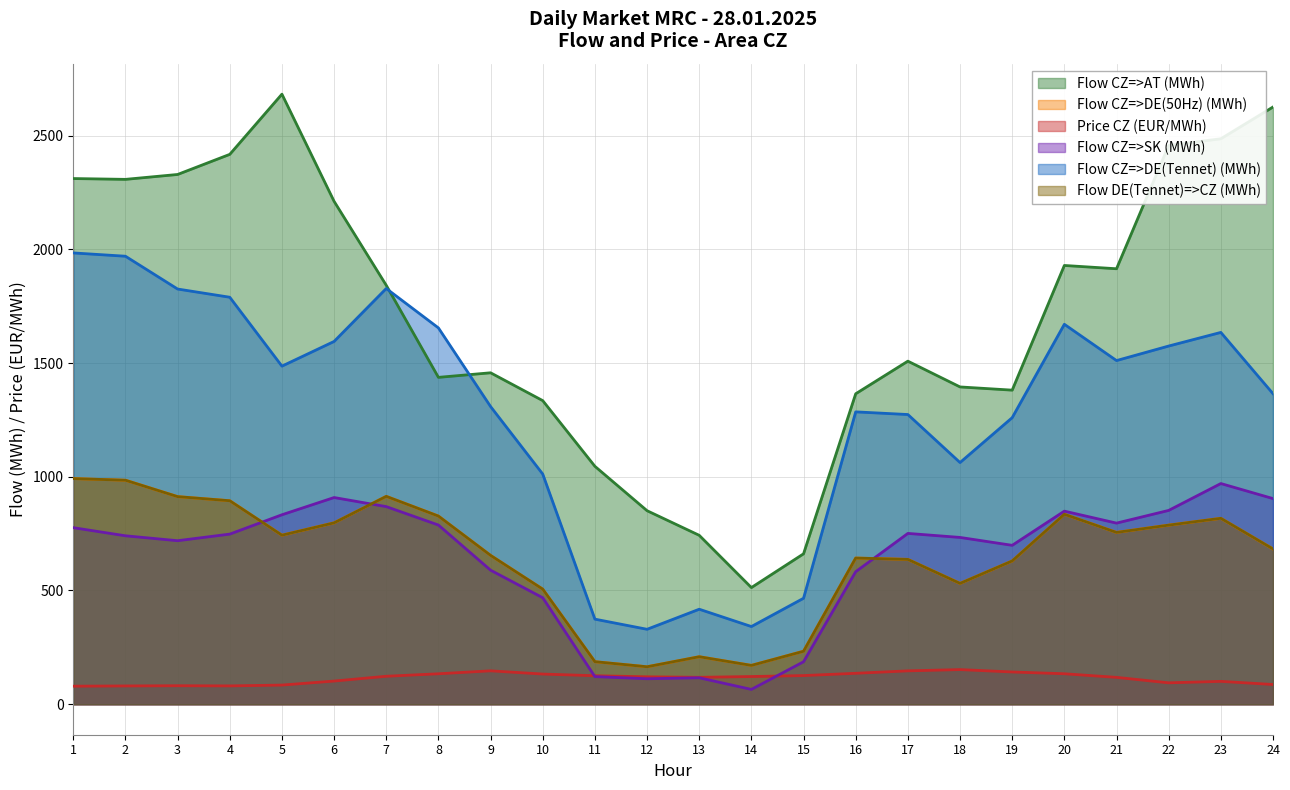

What is the sum of all Flow CZ=>AT (MWh) values?

41198.9